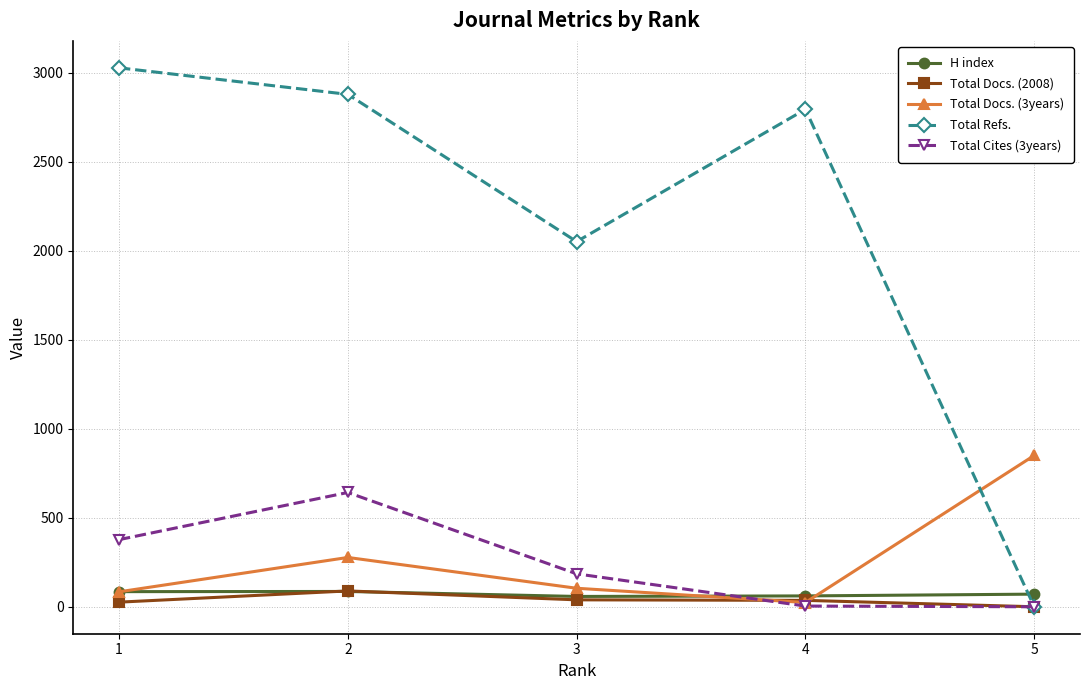

How many values in the Total Docs. (2008) series are below 36?

2